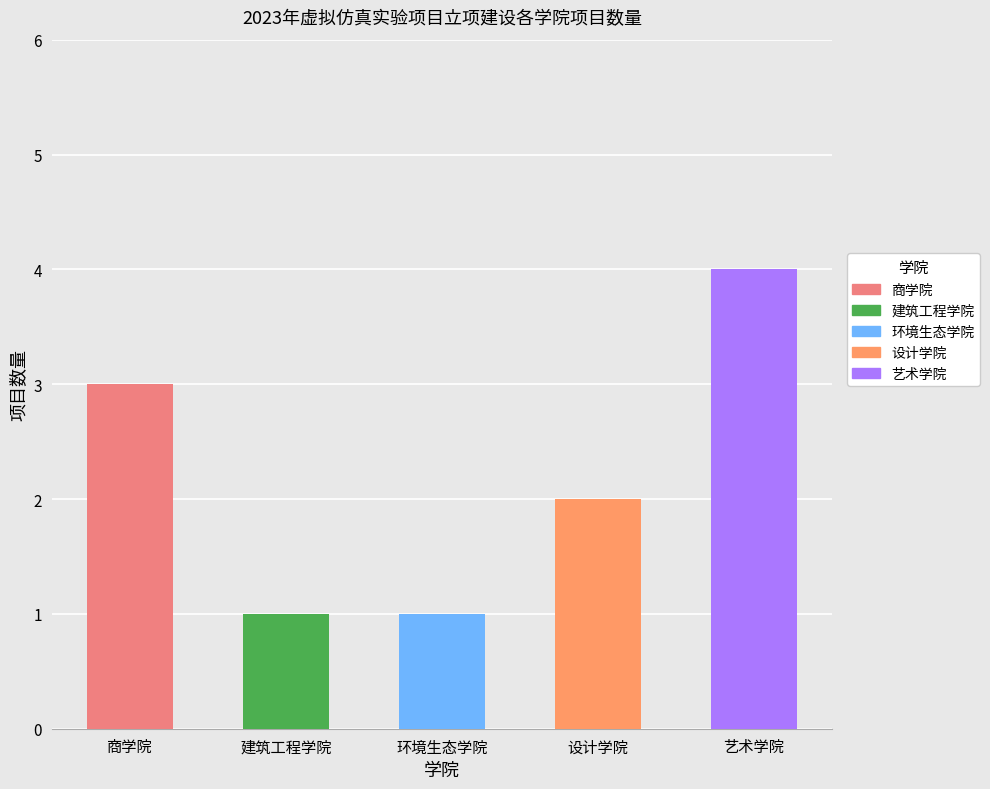

The value at 商学院 is 3. True or false?

True